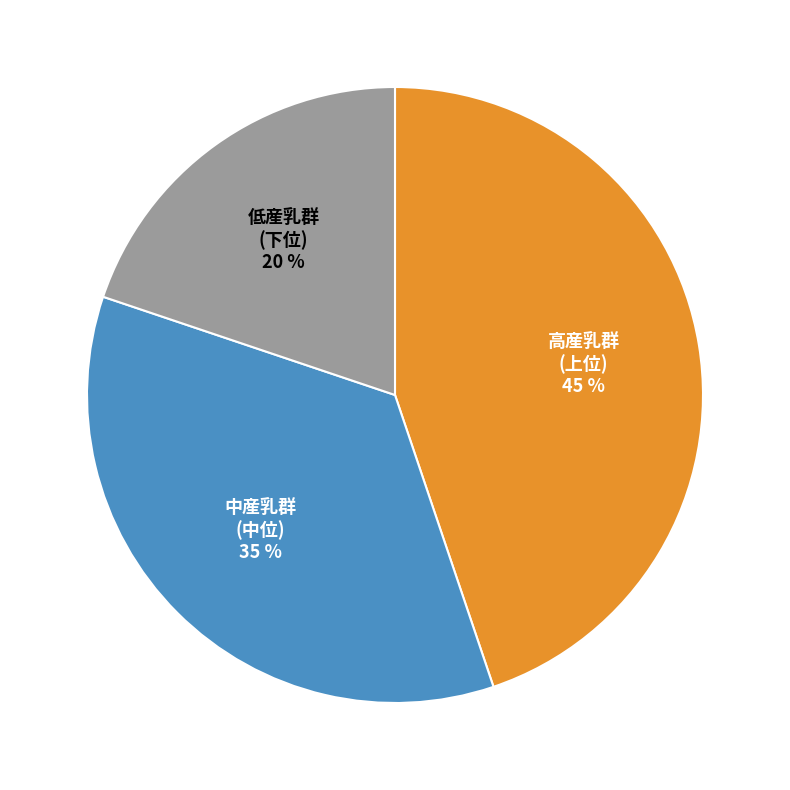

Is the sum of 低産乳群 (下位) and 中産乳群 (中位) greater than half?

Yes